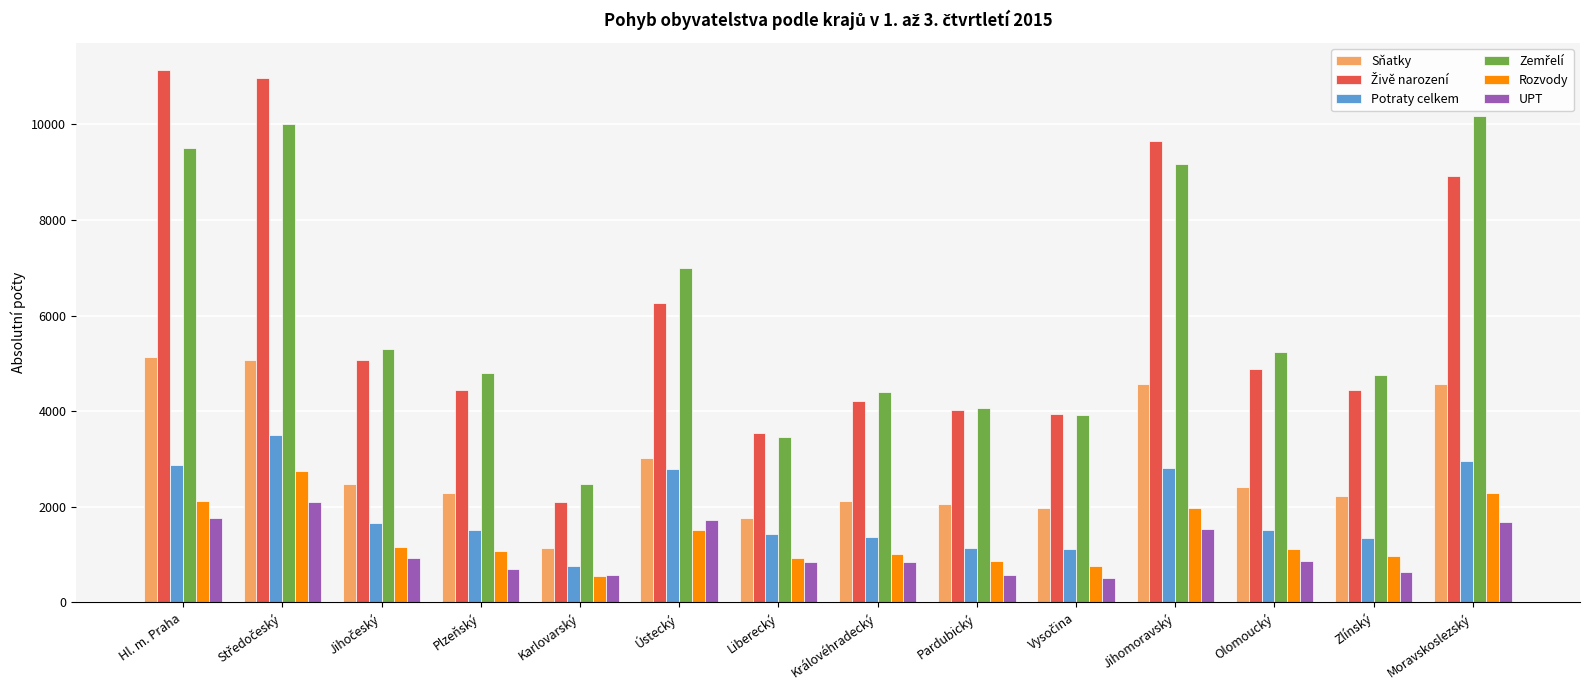

What is the value of the UPT bar at the 10th from the left?

508